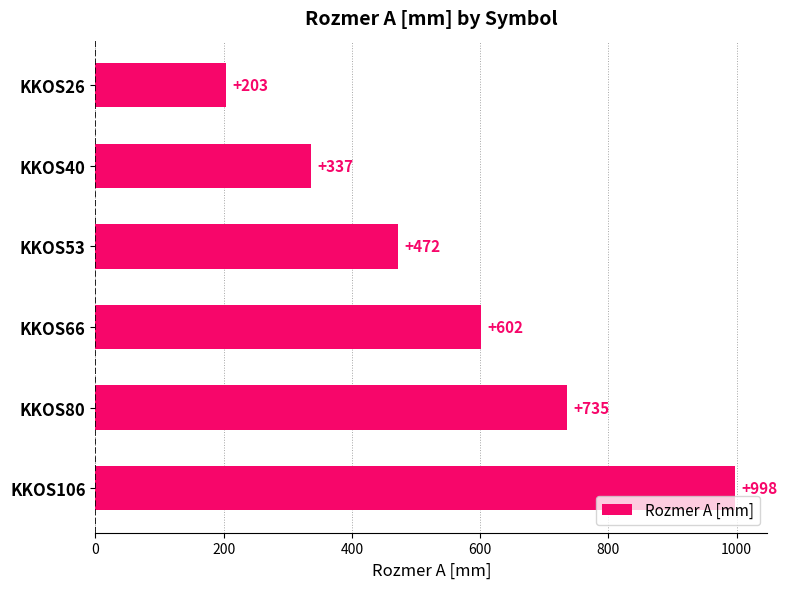

The value at KKOS106 is 1411. True or false?

False